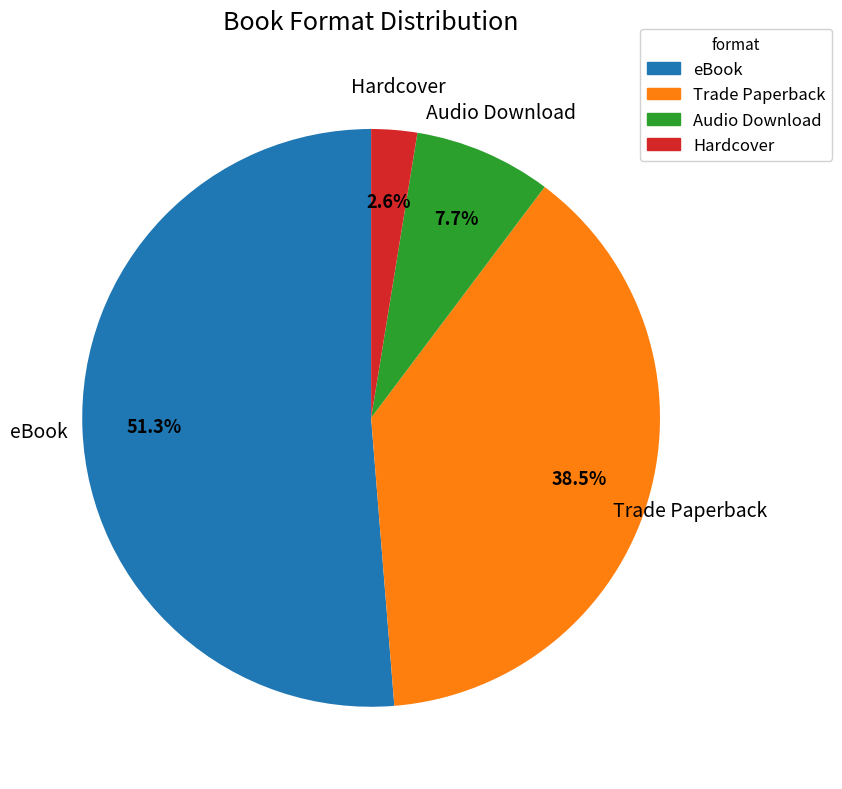

What is the smallest slice in the pie chart?

Hardcover